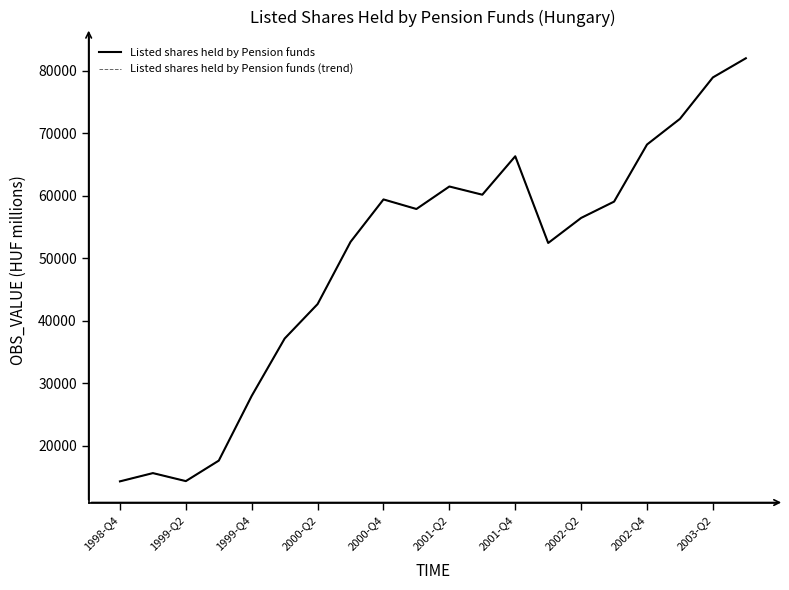

Does the chart have visible grid lines?

No